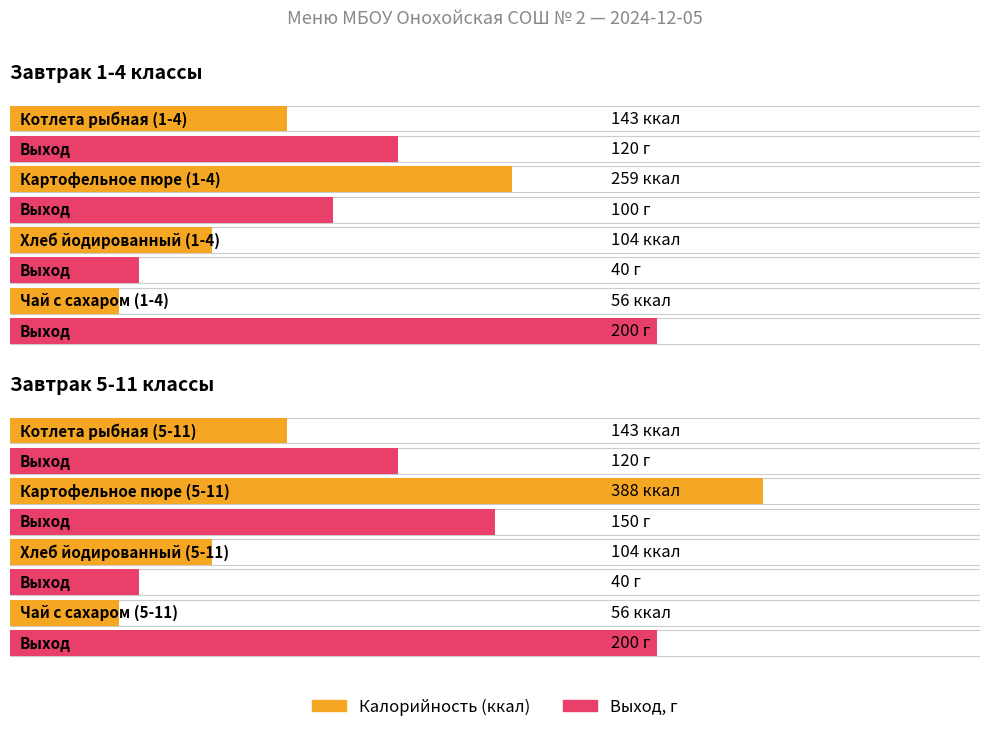

Rank the series at Картофельное пюре (5-11) from lowest to highest value.

Выход, г, Калорийность